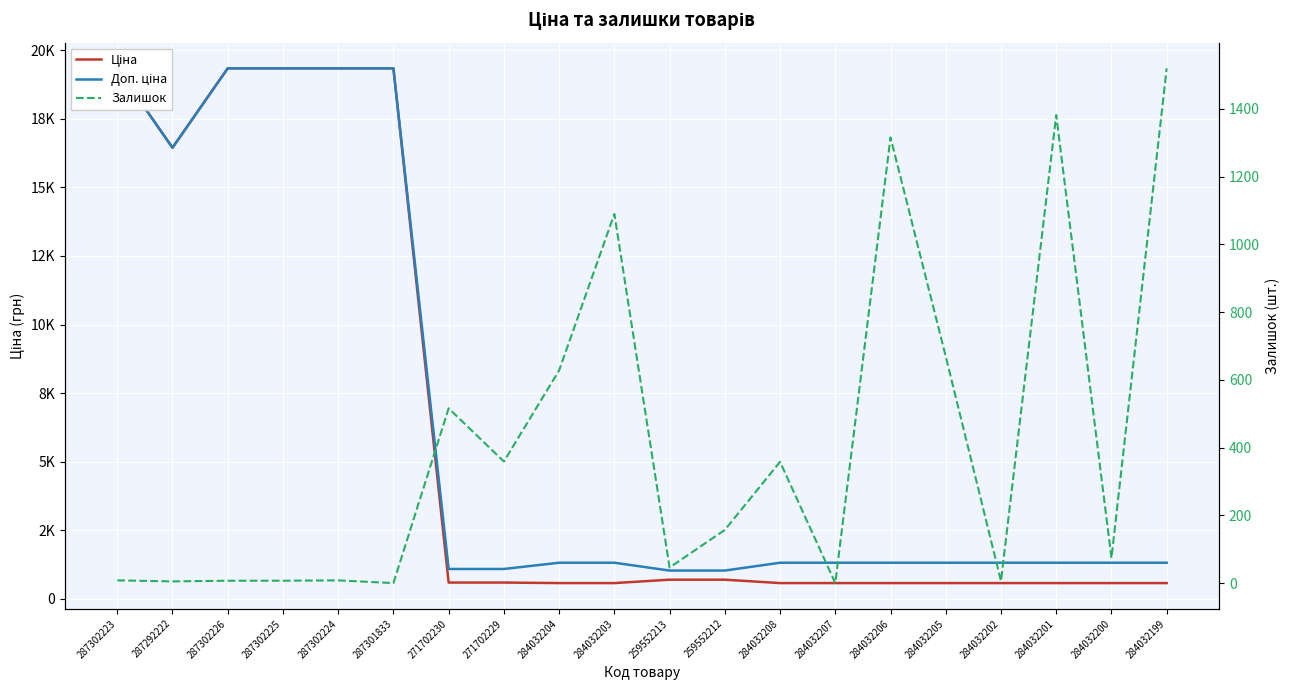

What is the greatest value displayed?

19343.1